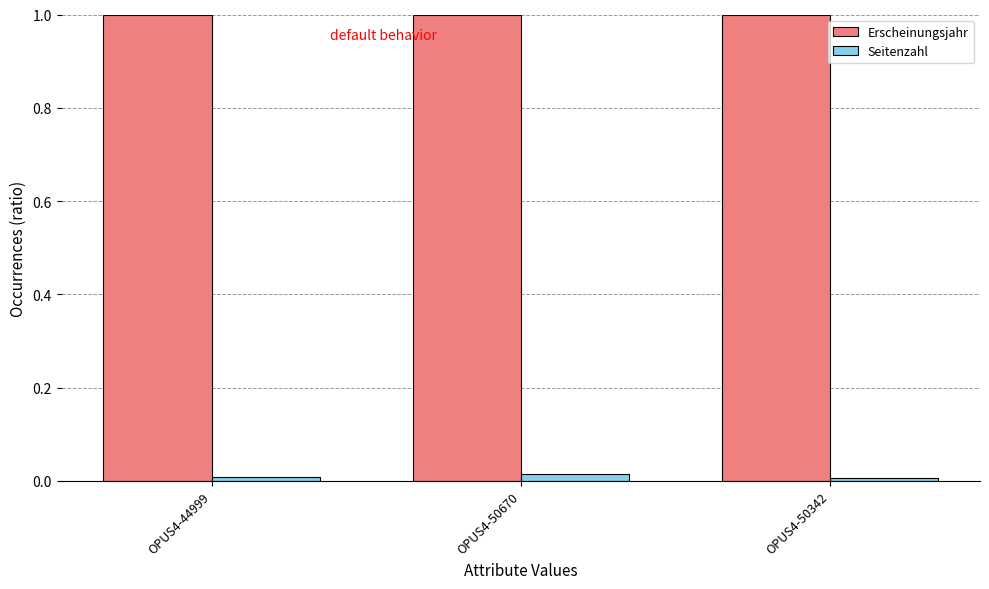

Rank the series by their average value, from highest to lowest.

Erscheinungsjahr, Seitenzahl